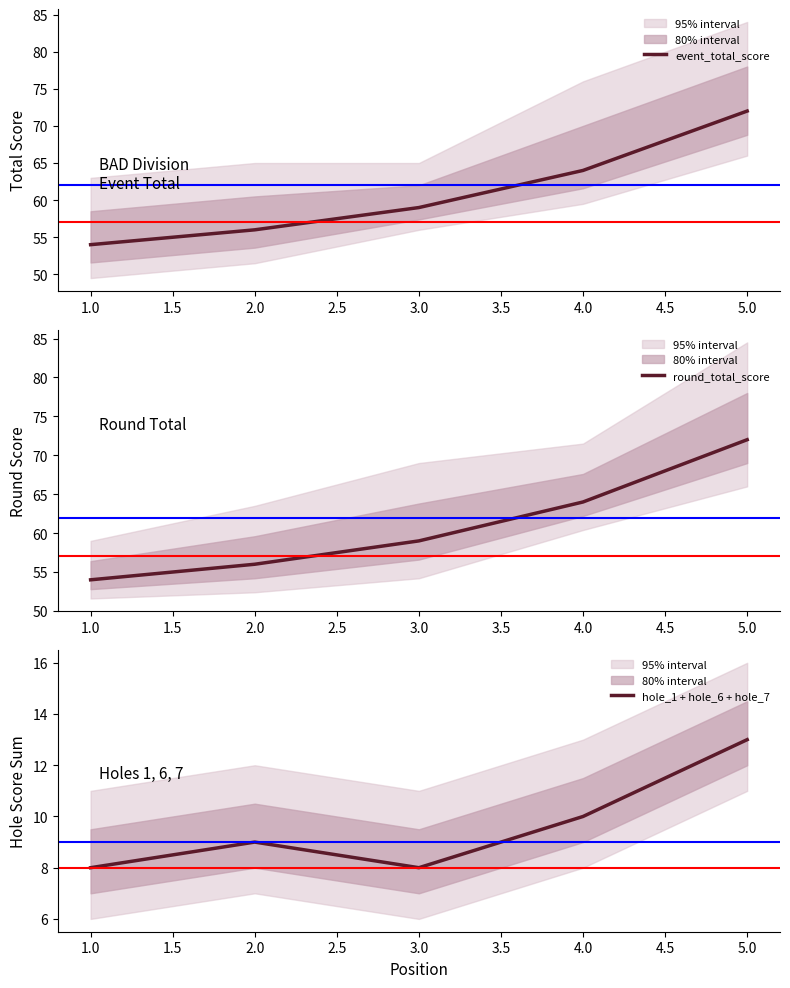

What is the minimum value shown in the chart?

8